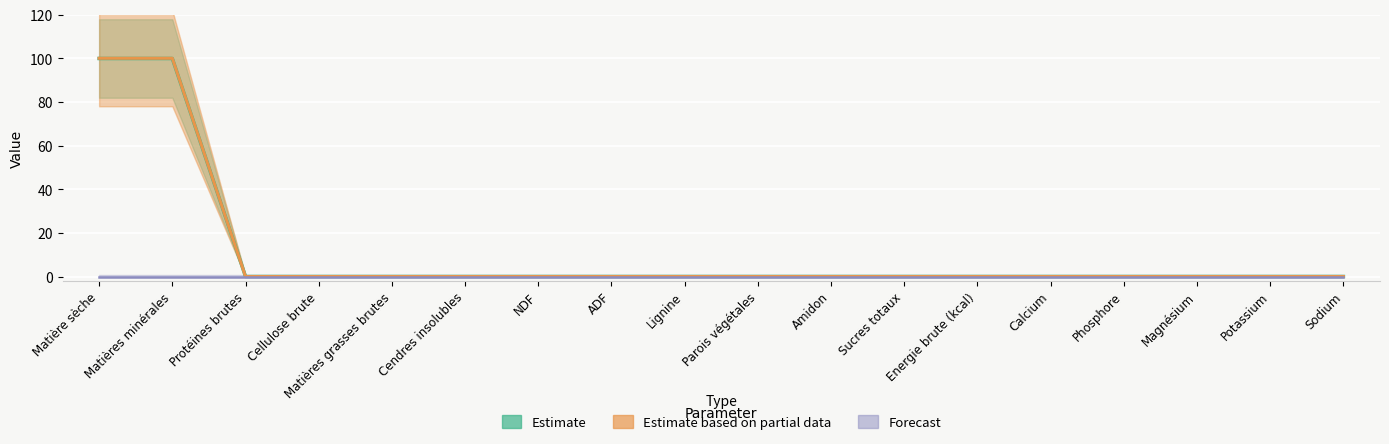

Is it true that Estimate (As fed) equals 63.1 at Magnésium?

False